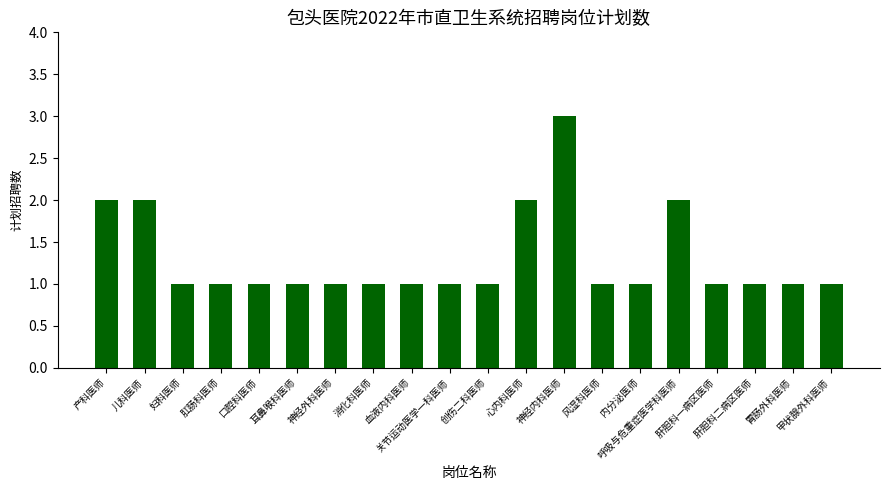

Are the bars grouped side by side (vs. stacked)?

No